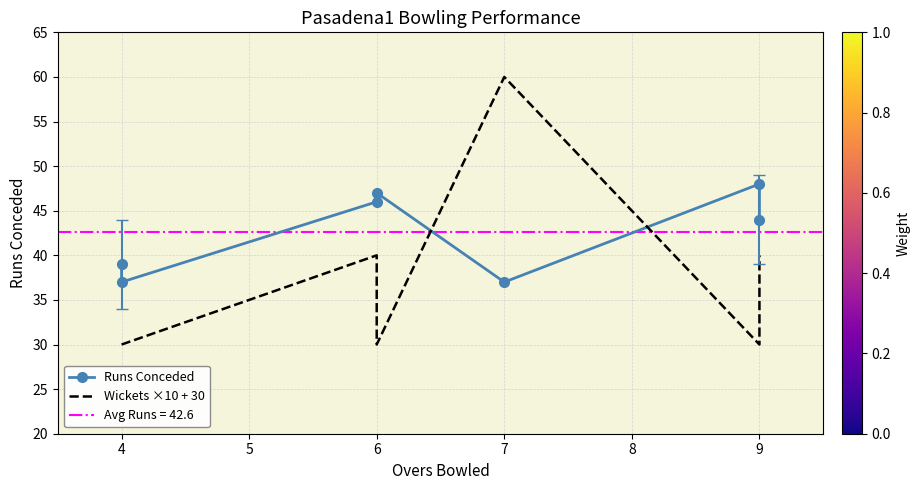

After their last crossing, which series has the higher values: Wickets ×10 + 30 or Runs Conceded?

Runs Conceded